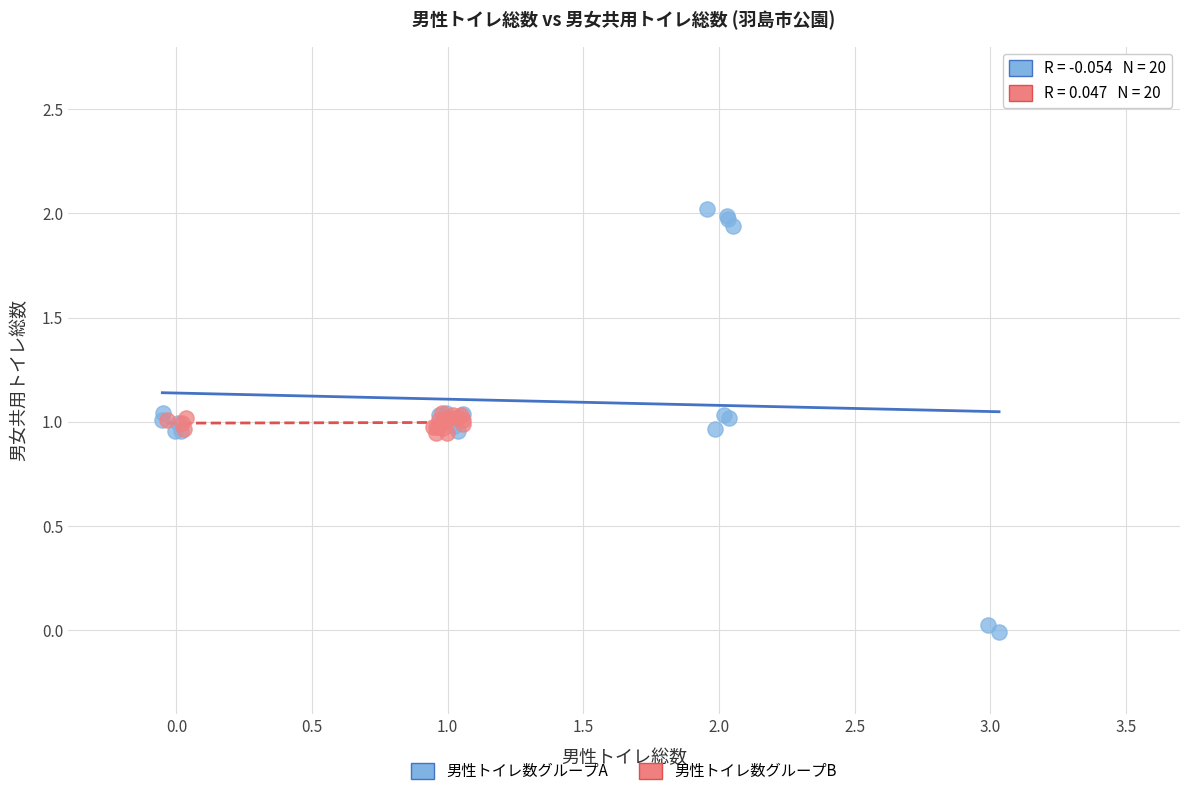

Which series has the widest spread of Y values?

男性トイレ数グループA